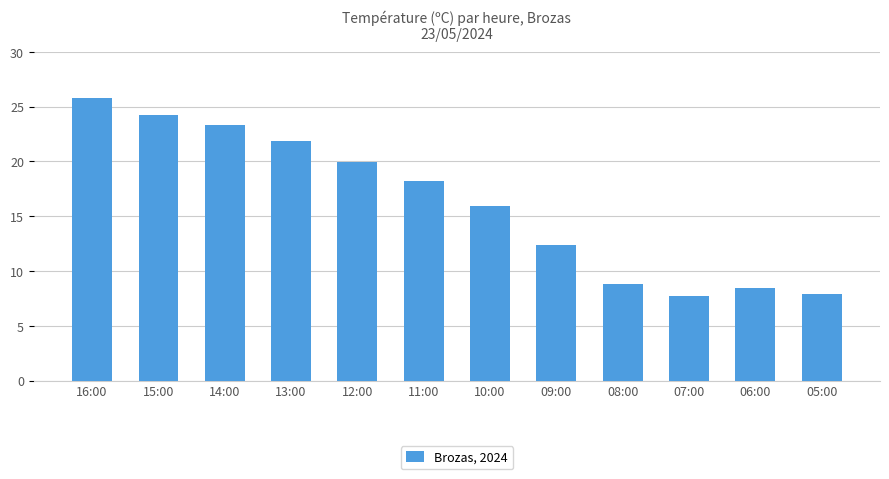

Is it true that the value at 12:00 is 13.3?

False